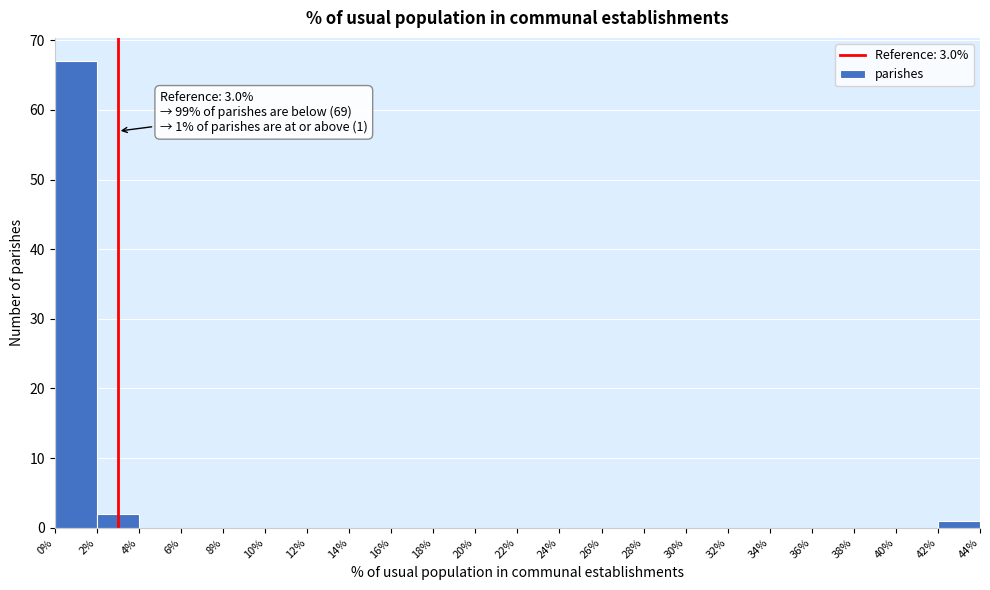

Which range on the x-axis has the tallest bar?

0% to 2%